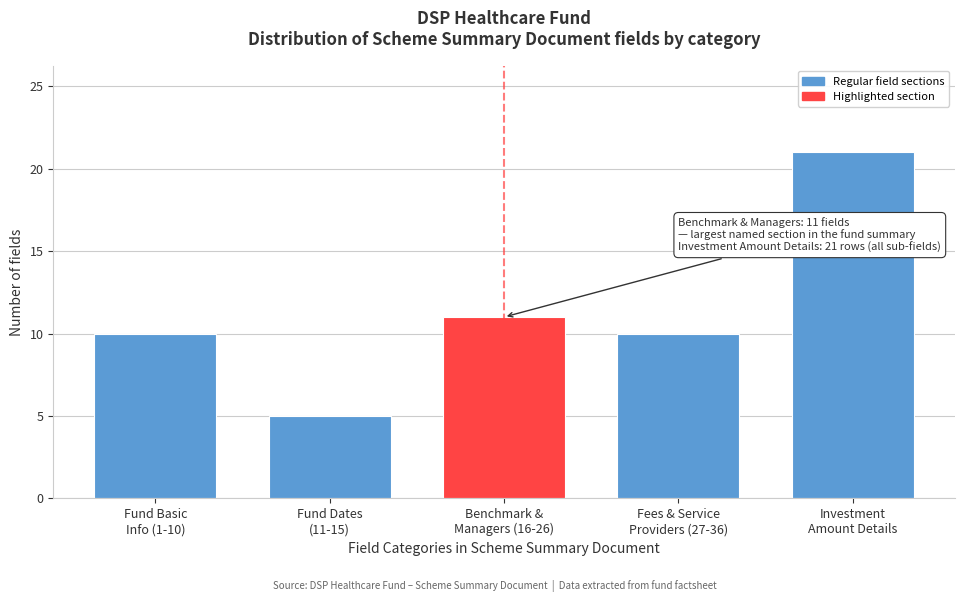

Reading right to left, what are all the values shown in this chart?

21	10	11	5	10